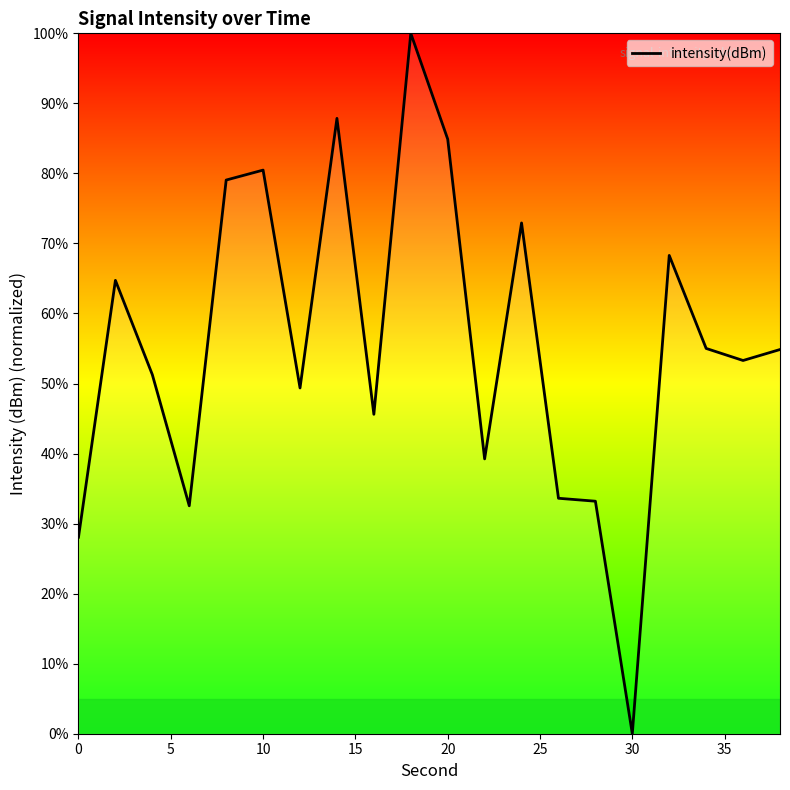

What is the difference between the maximum and minimum values?

100.0